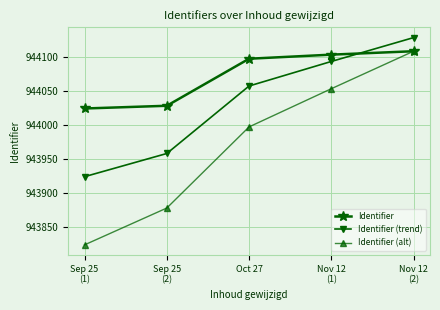

Which series has the widest spread of values?

Identifier (alt)